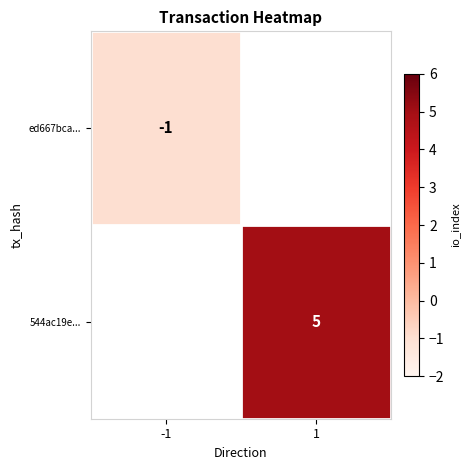

Which category has the highest value in the 544ac19e... series?

1